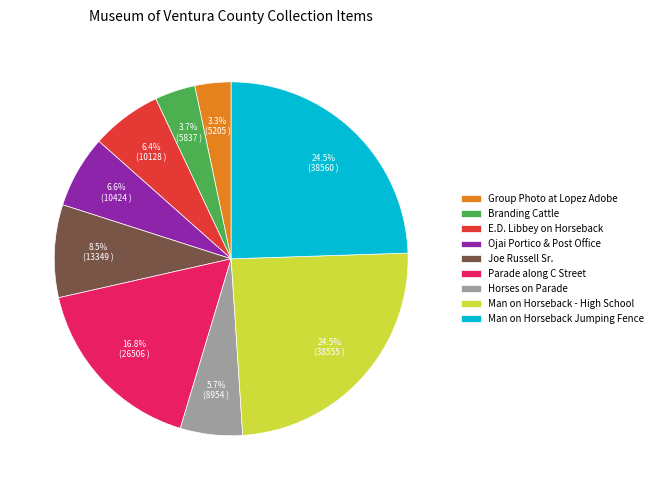

How many segments does this pie chart have?

9